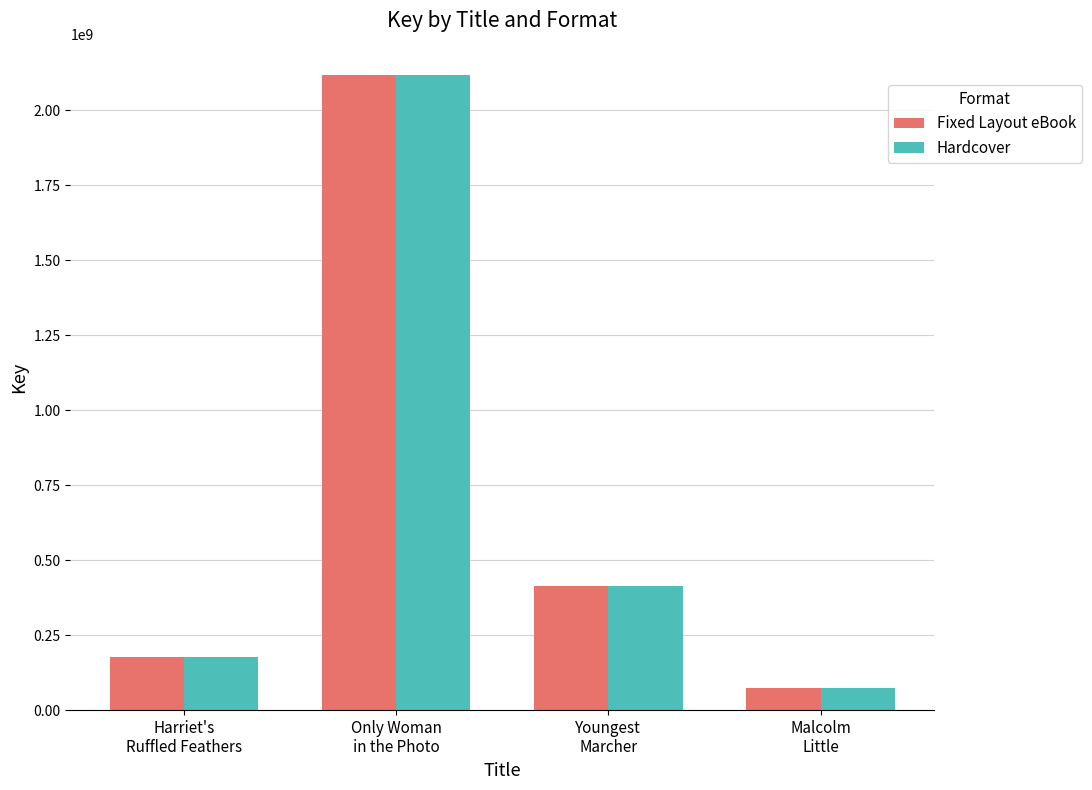

What is the average value of the Fixed Layout eBook series?

694848434